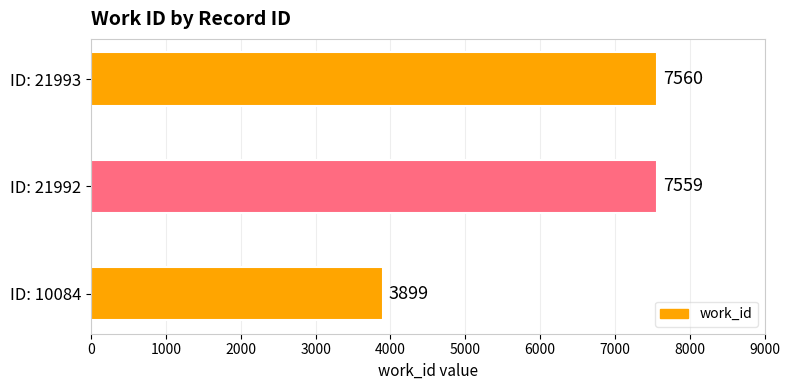

Reading bottom to top, transcribe all the data shown in this chart.

3899	7559	7560